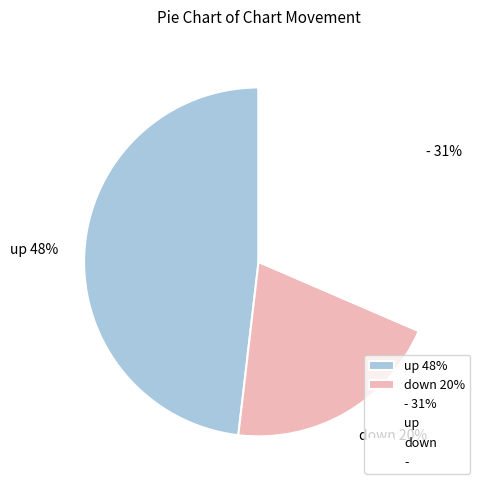

Is - the majority of the pie?

No